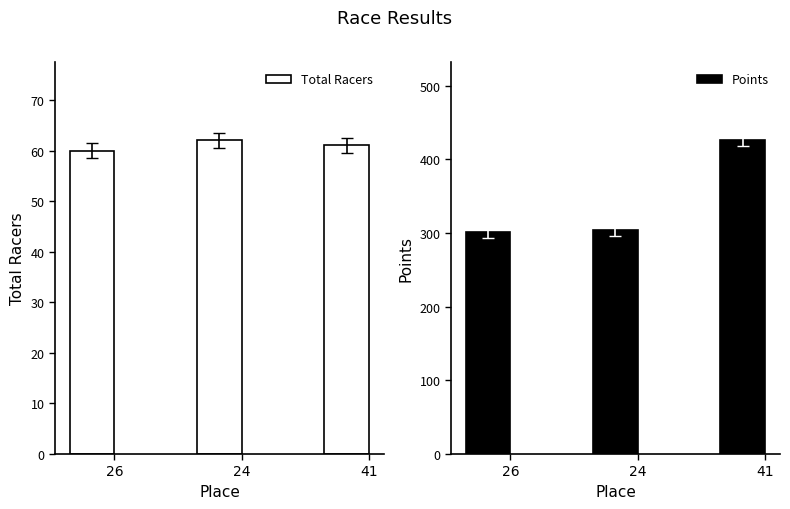

Which category has the highest value in the Total Racers series?

24